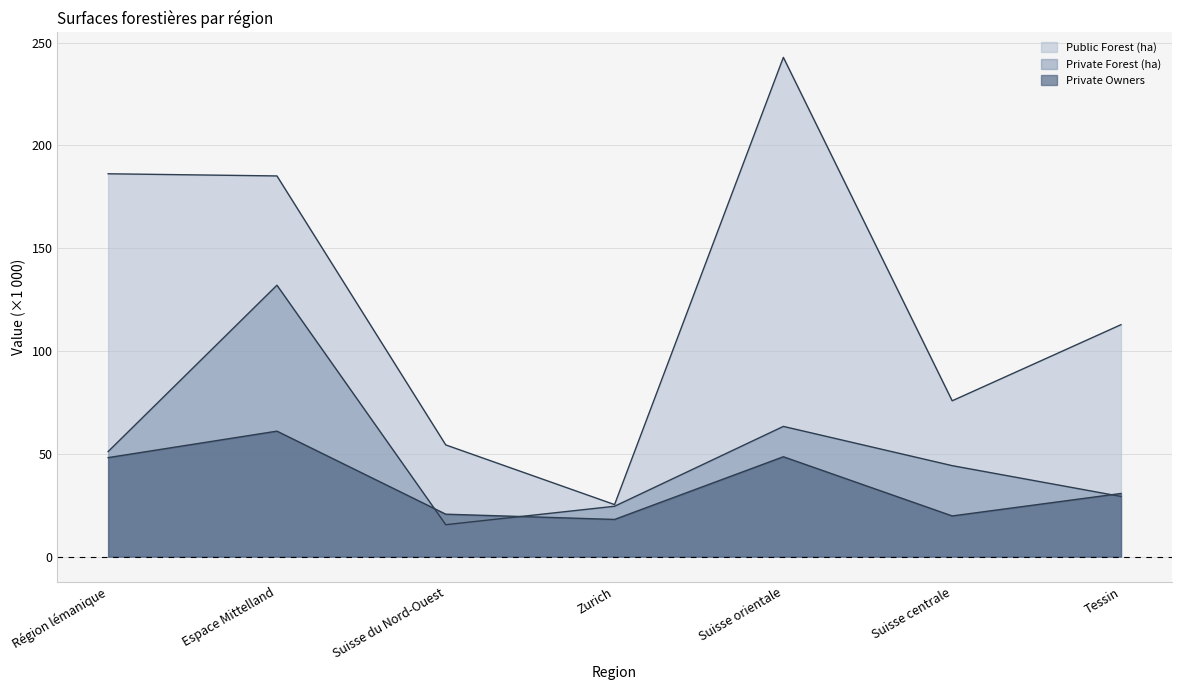

What is the sum of all Public Forest (ha) values?

882.6